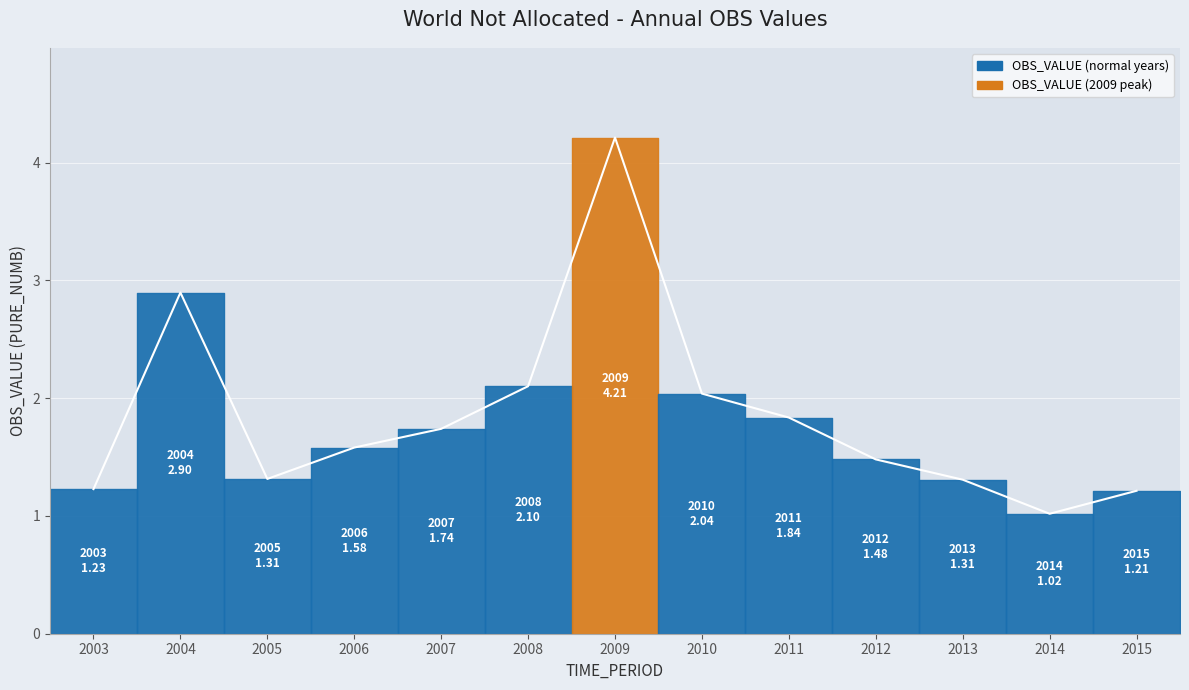

True or false: the data has more than 0 interior local peaks.

True